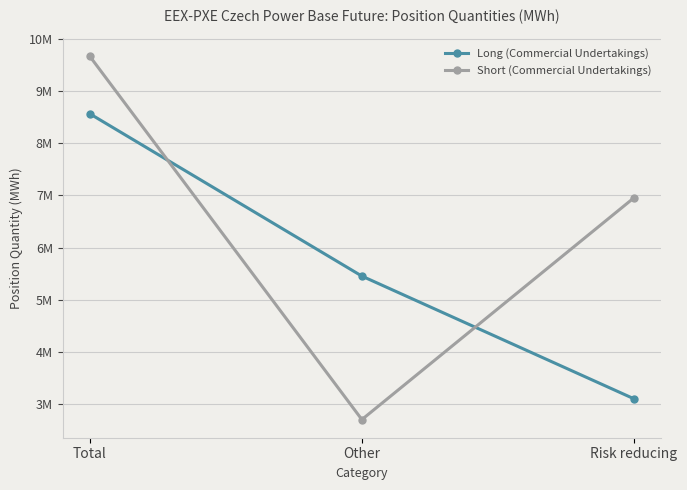

Does the chart have visible grid lines?

Yes